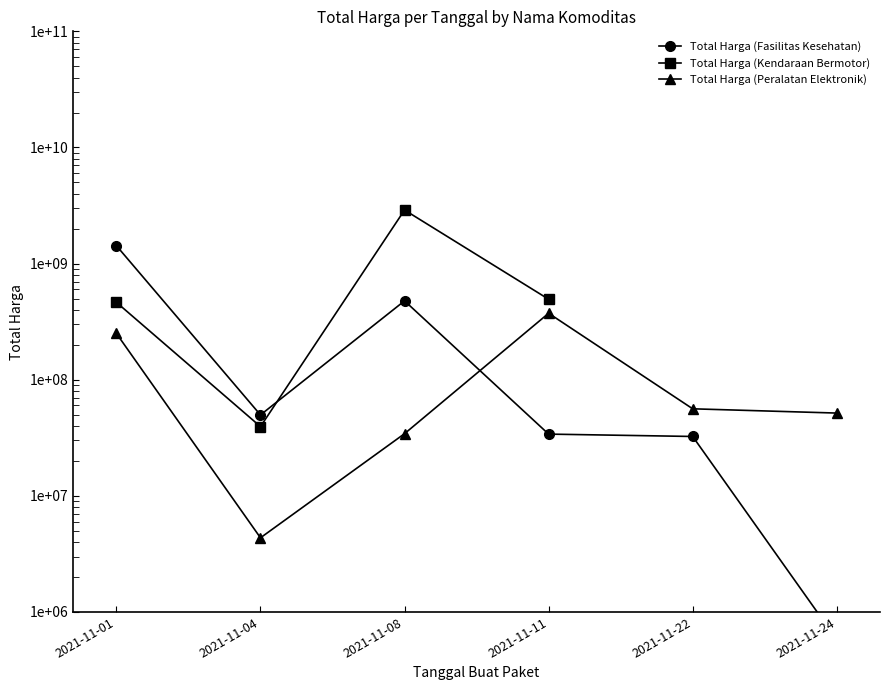

How many distinct data groups are displayed?

3